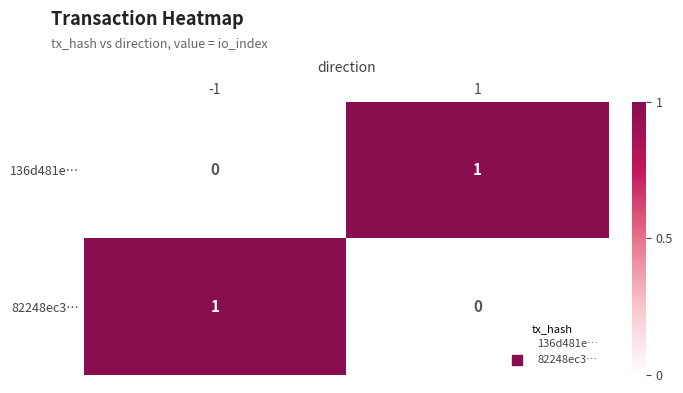

The value of 136d481e… at -1 is -1. True or false?

False